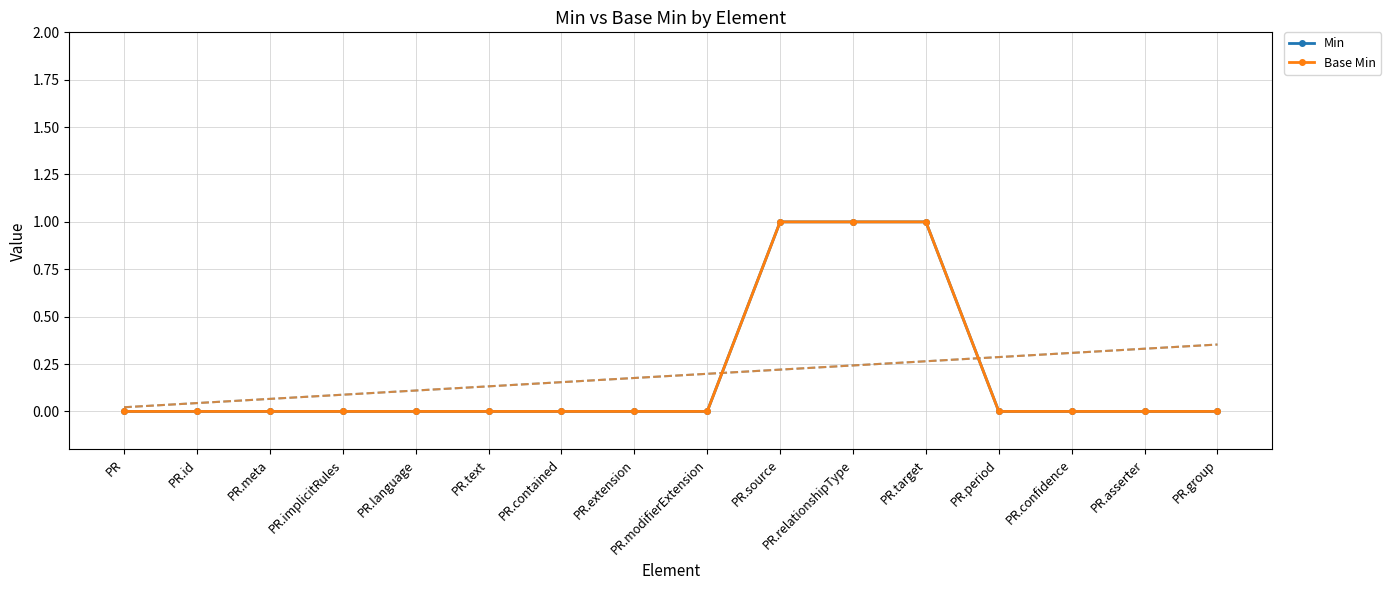

At which label does Min reach its minimum?

PR